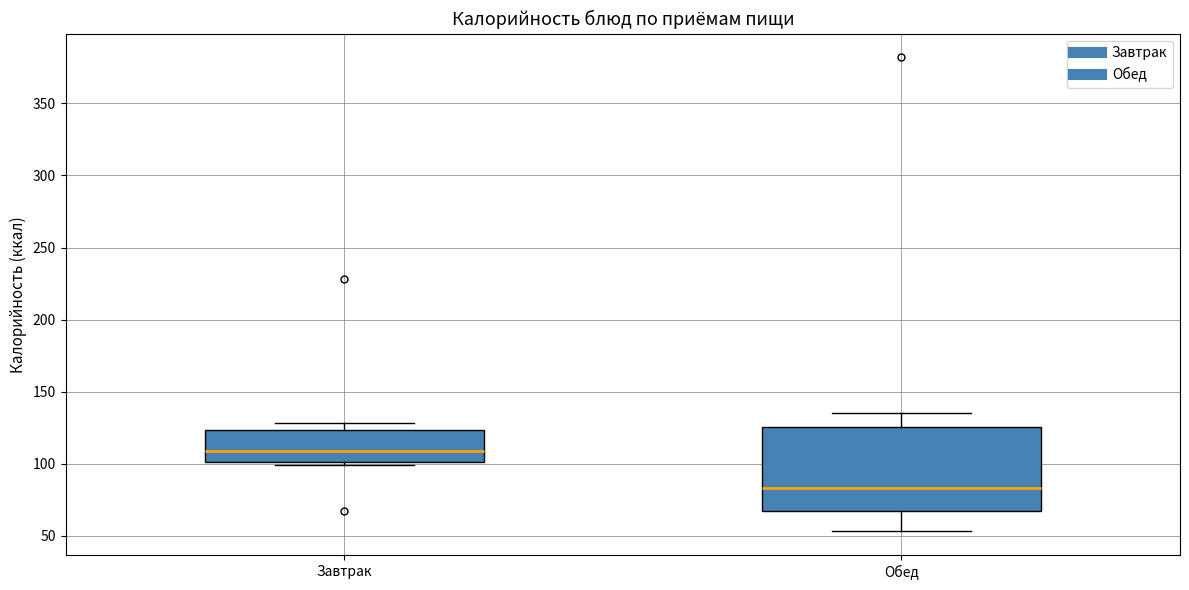

Which box is the tallest, from its lower edge to its upper edge?

Обед